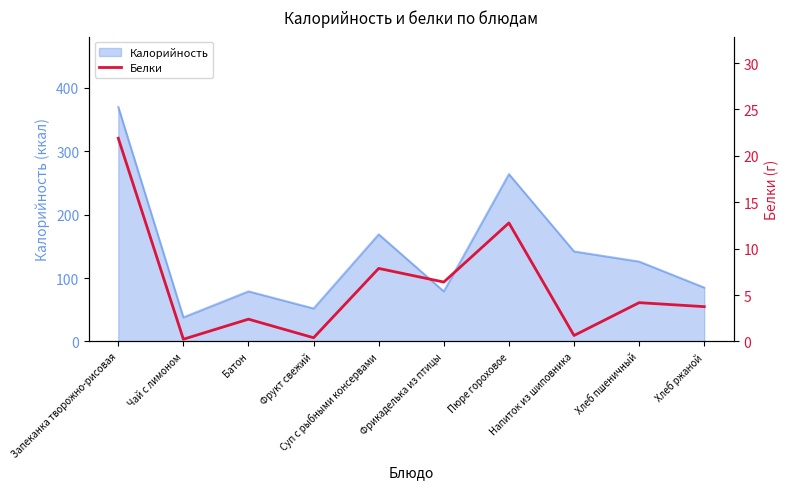

Is it true that the value at Запеканка творожно-рисовая is 21.9?

True